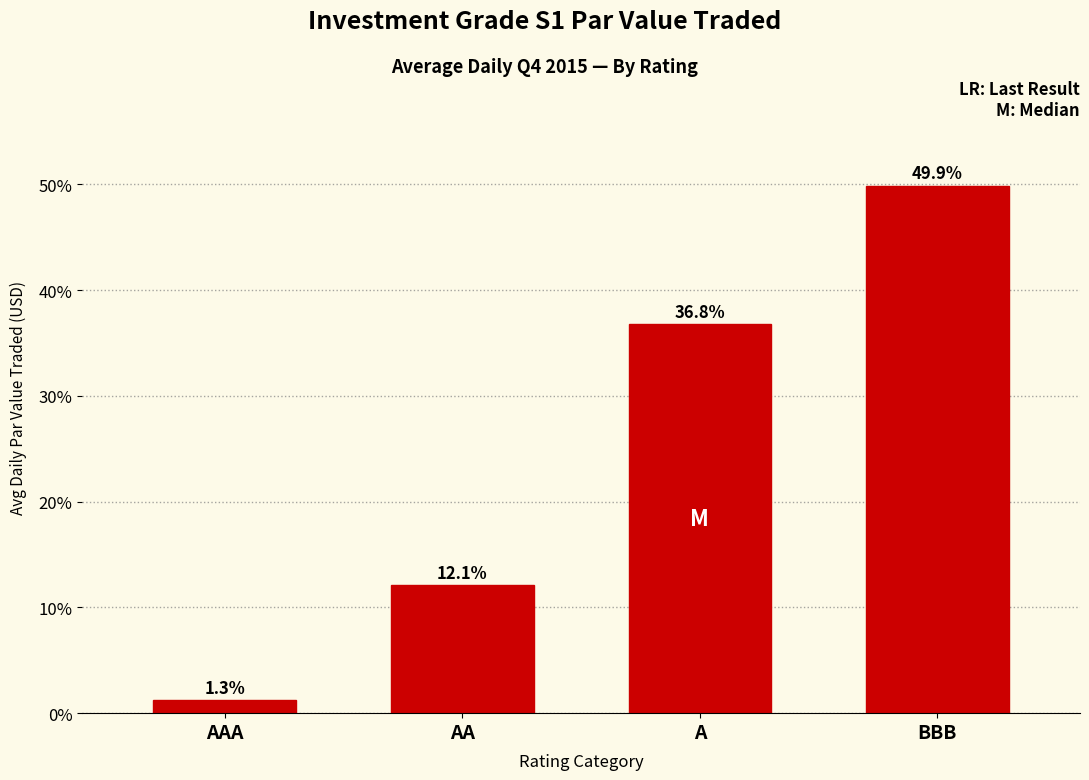

Reading right to left, extract all data points from this chart.

BBB=49.9	A=36.8	AA=12.1	AAA=1.3